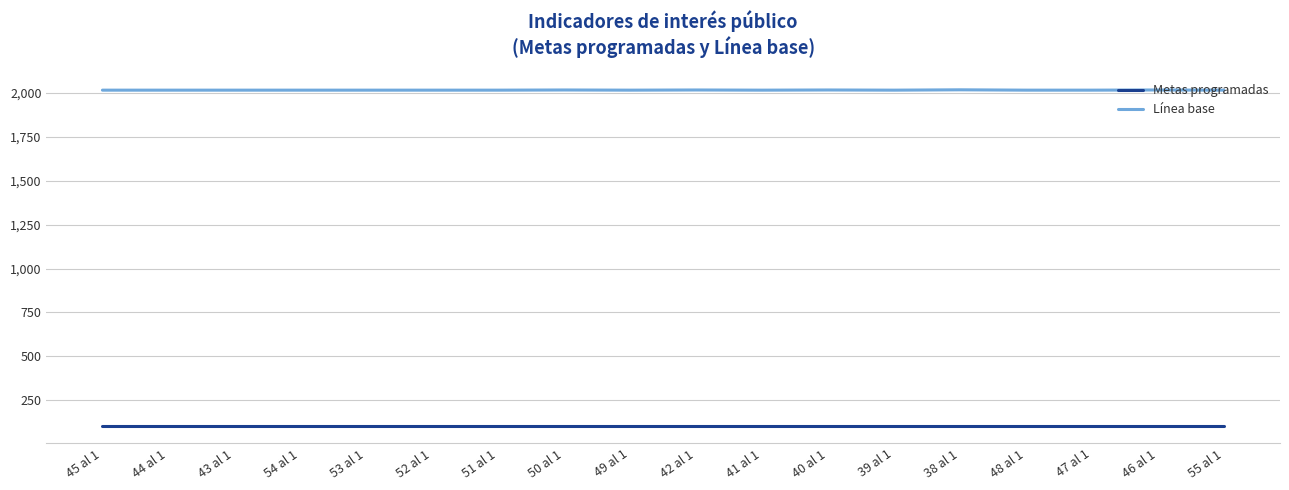

True or false: Línea base and Metas programadas intersect in this chart.

False